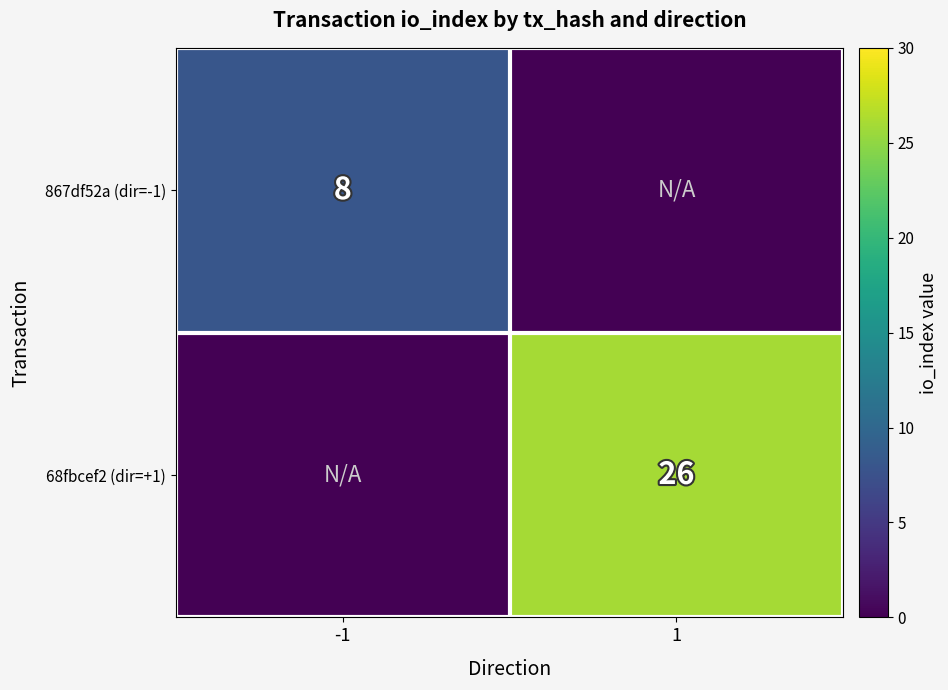

The 68fbcef2 (dir=+1) series shows 26 at 1. True or false?

True